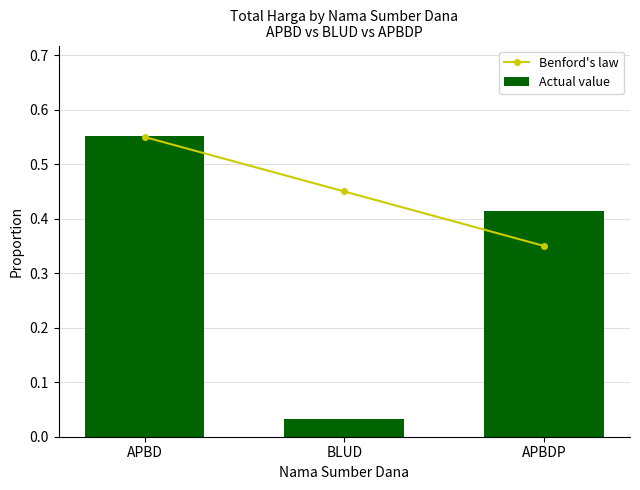

At which label is Actual value closest to 0?

BLUD